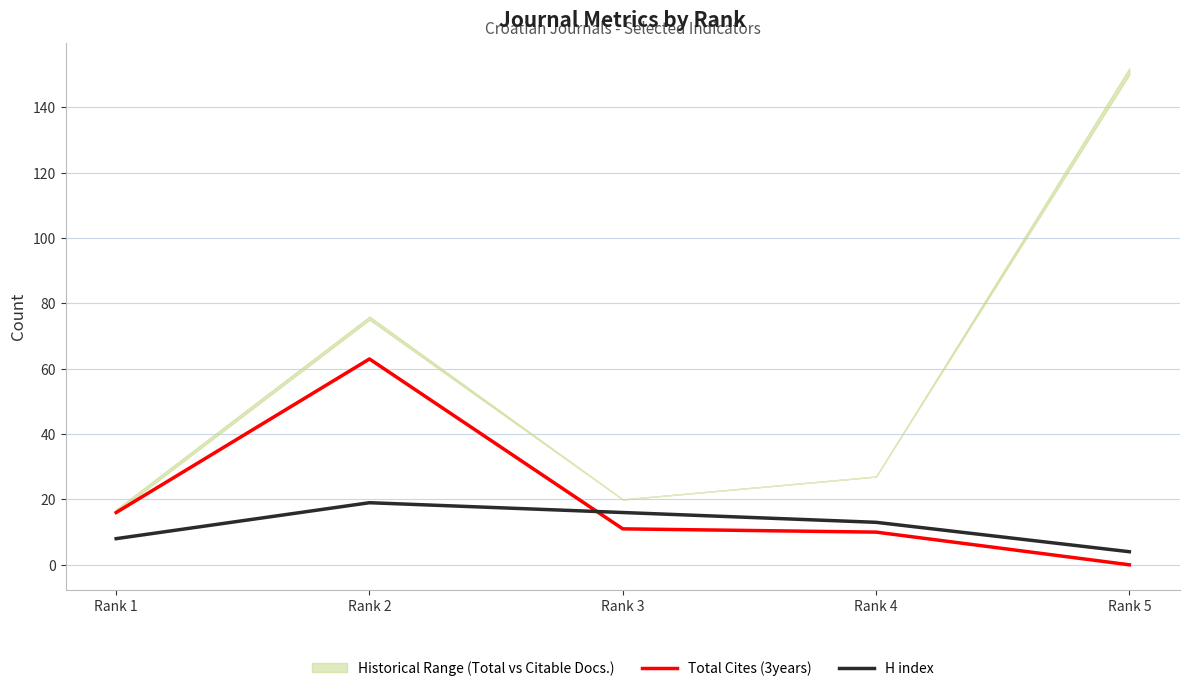

At which category does H index reach its first local peak?

Rank 2